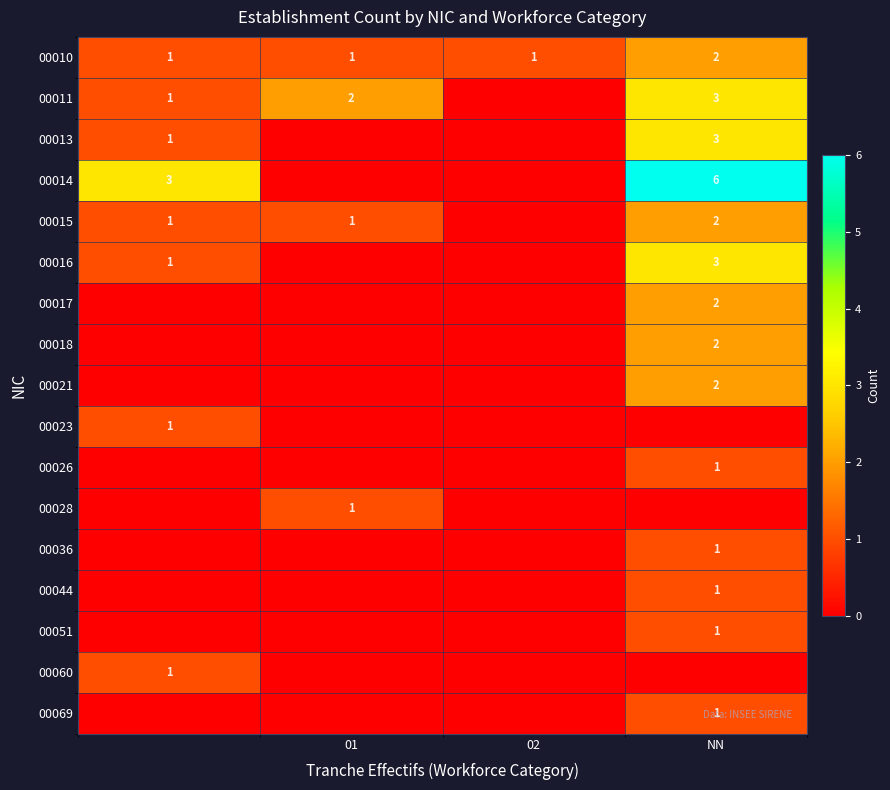

True or false: 00018 has a value of 2 at NN.

True